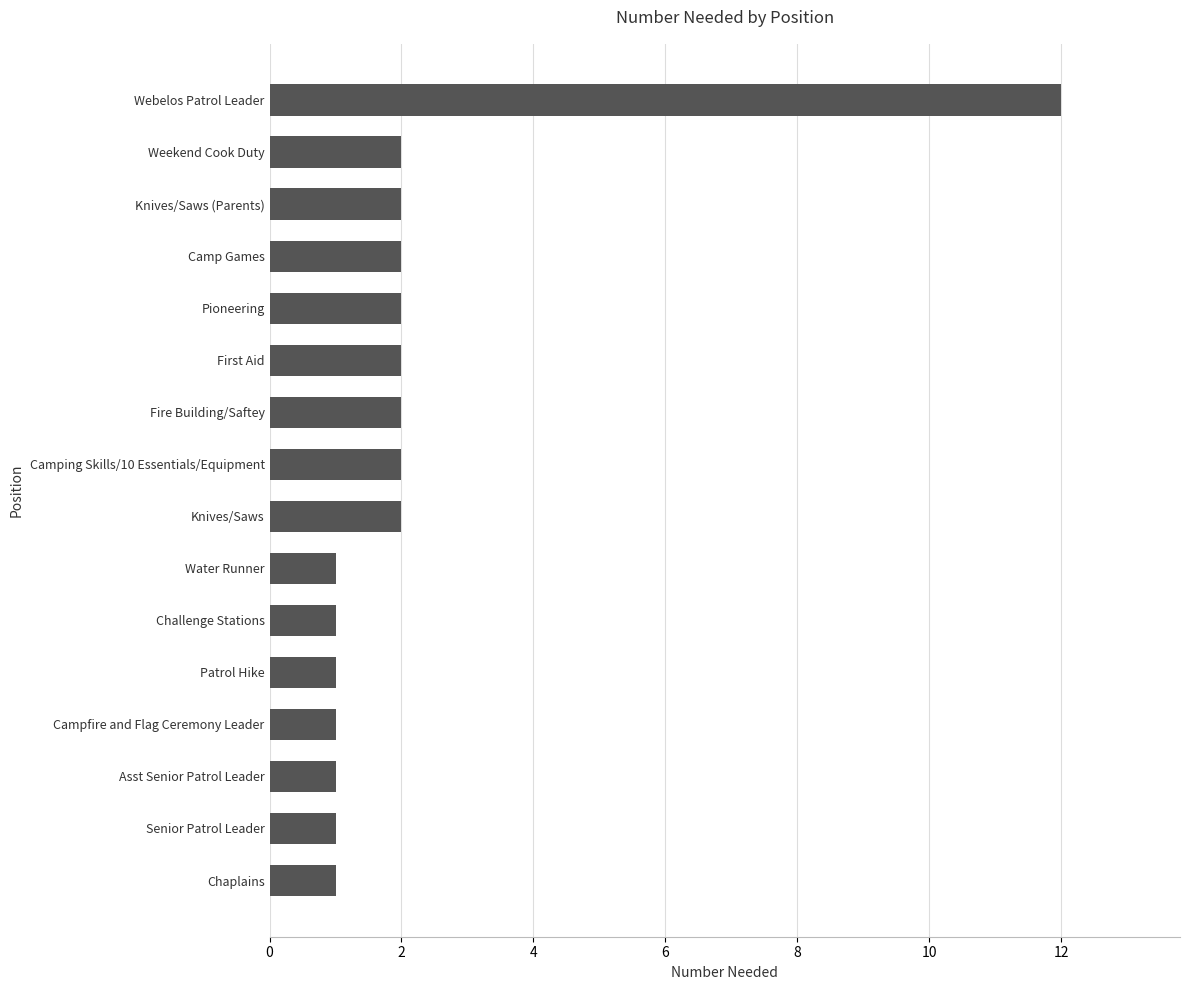

What is the maximum value shown in the chart?

12